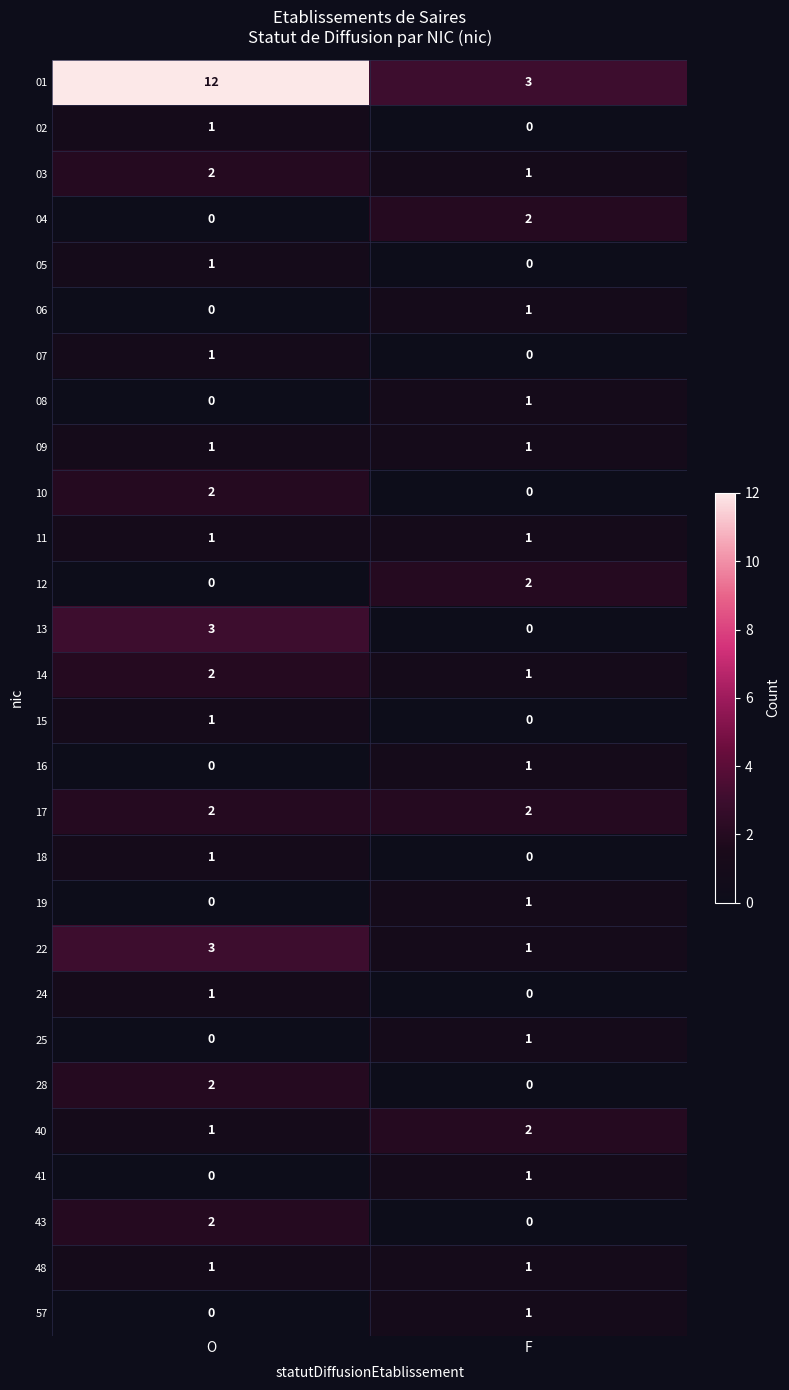

Where is 06 nearest to the value 0?

O